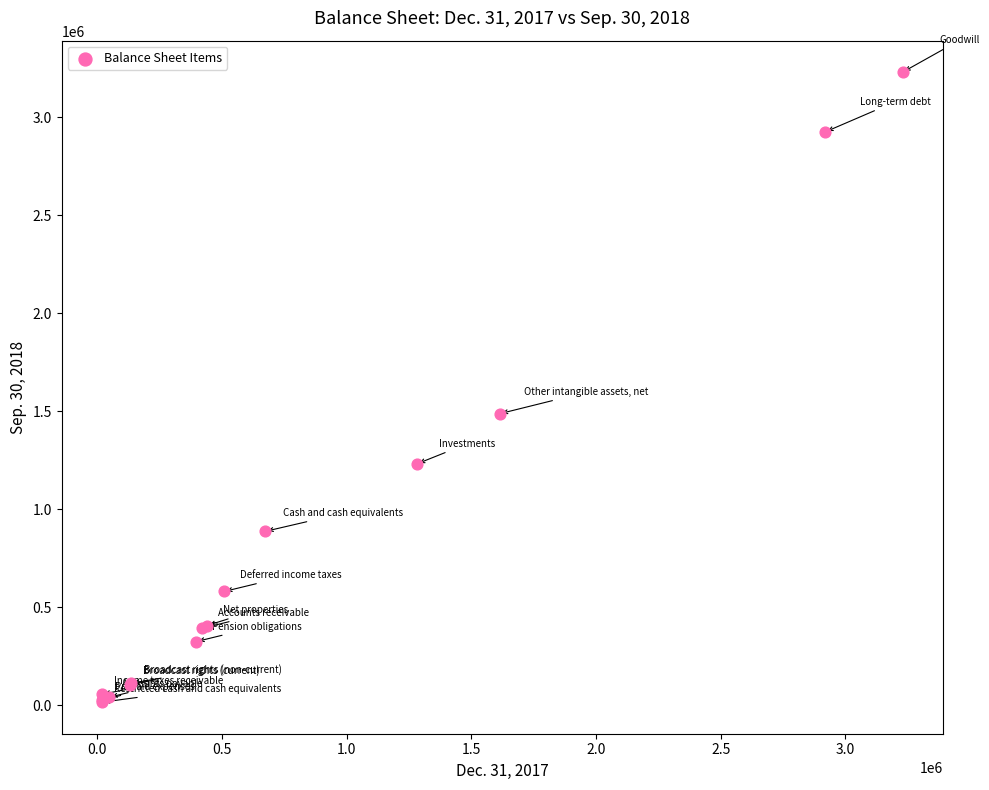

What Y value in the scatter plot is closest to 1622661?

1487534